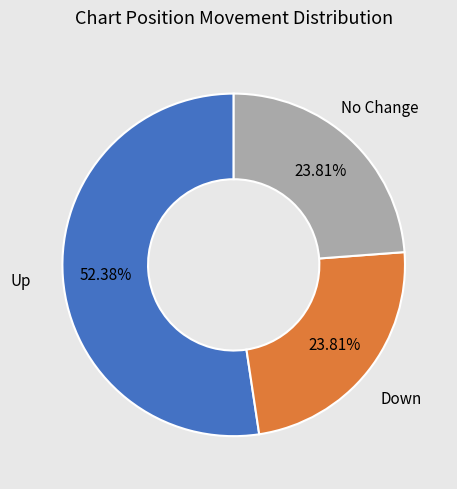

Does any single category account for the majority?

Yes